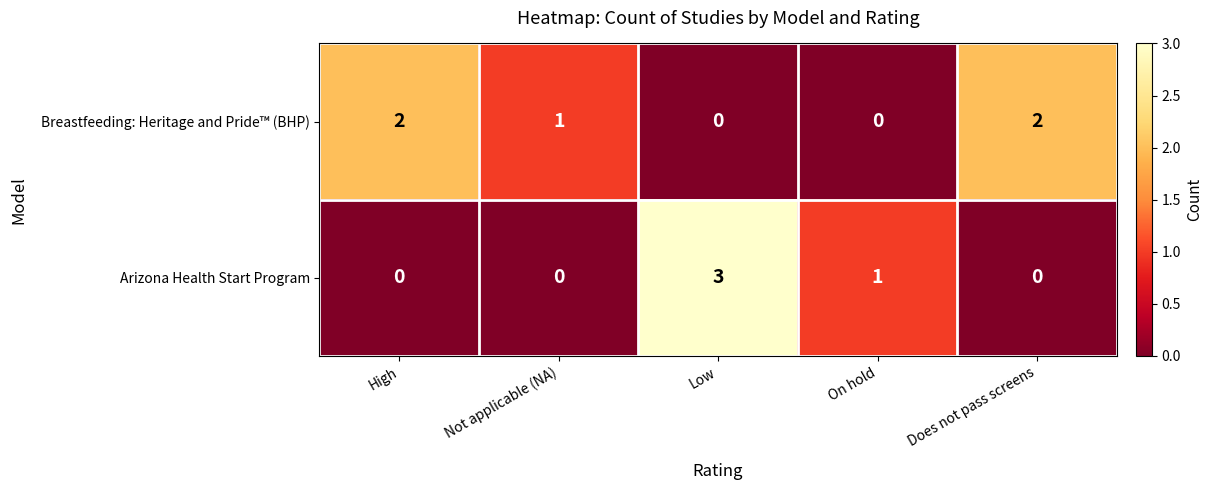

What is the maximum value shown in the chart?

3